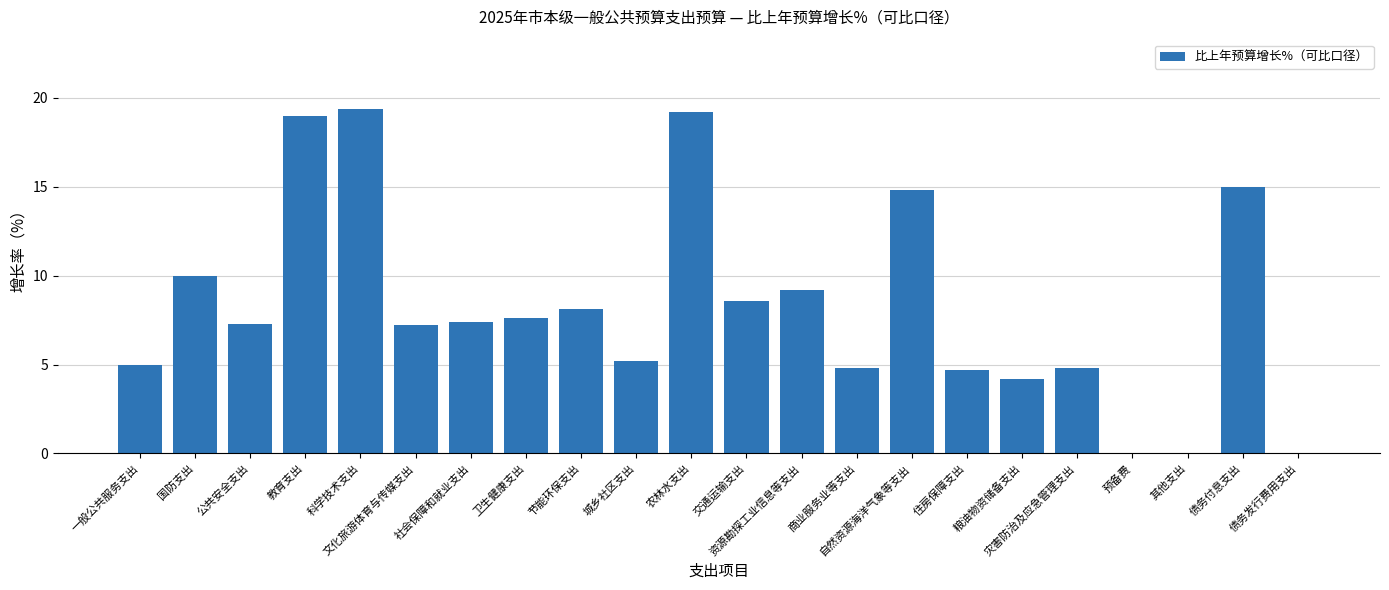

What is the sum of all values?

181.5